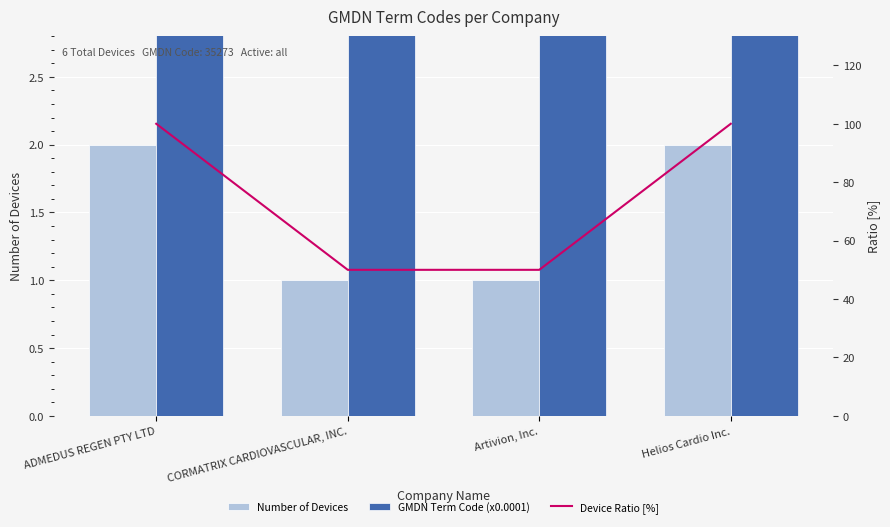

What are all the series names shown in the legend?

Number of Devices, GMDN Term Code (x0.0001), Device Ratio [%]